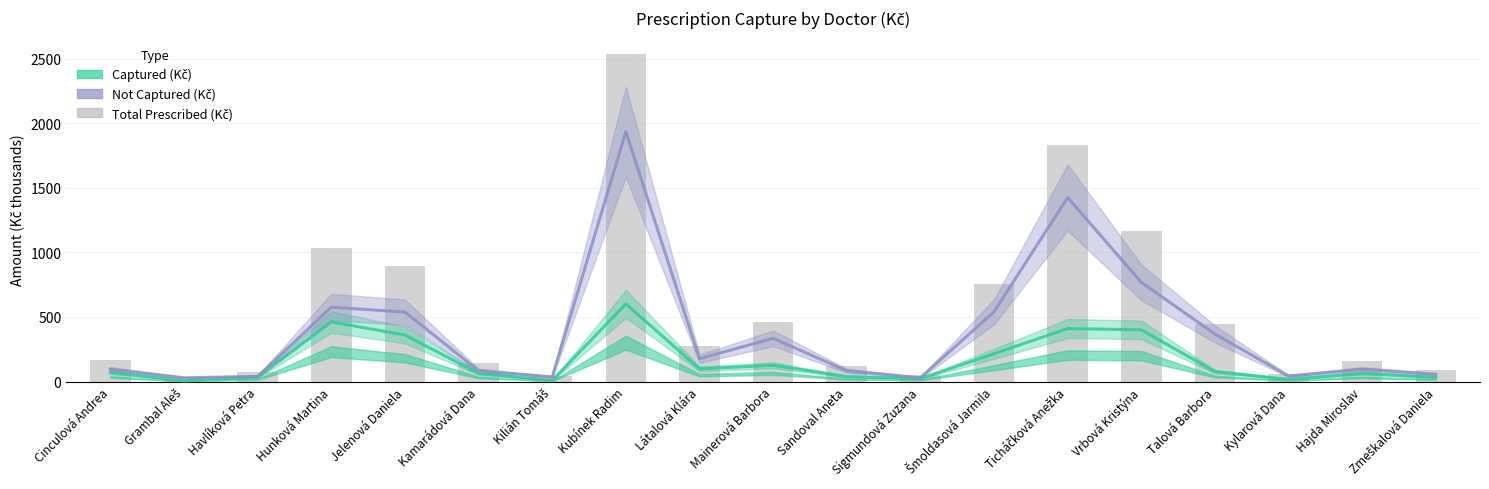

What is the difference between the second highest and second lowest values in the Captured (Kč) series?

453.7